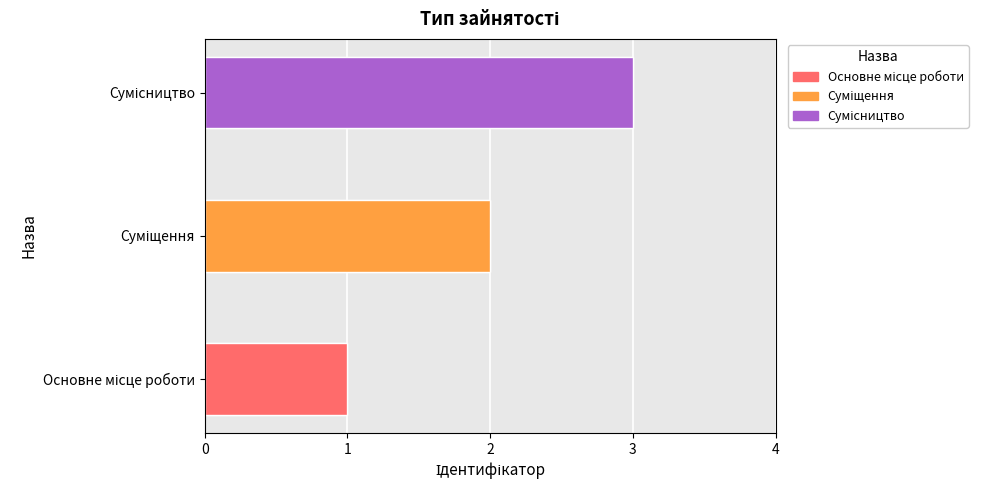

What is the smallest value displayed?

1